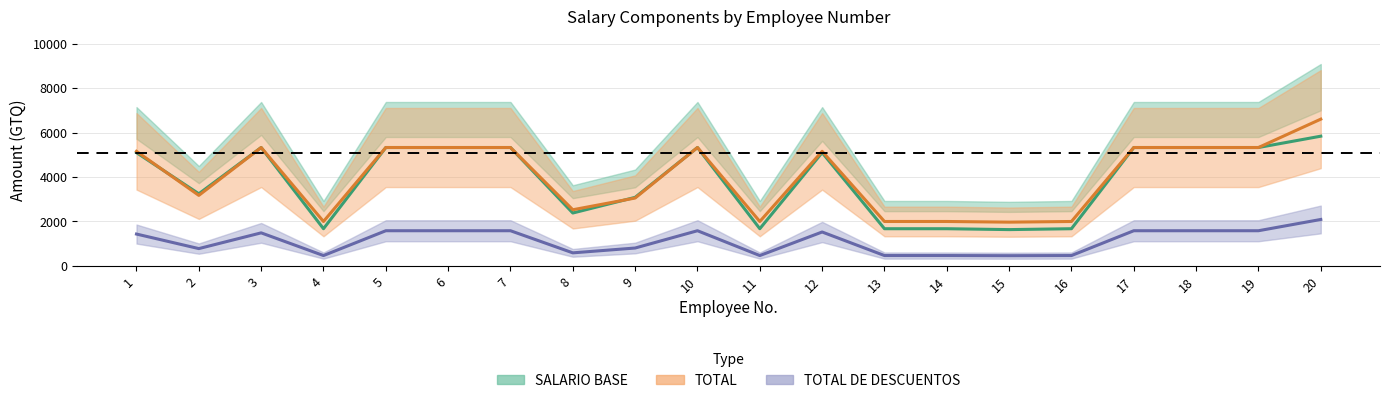

Rank the series by their maximum value, from highest to lowest.

TOTAL, SALARIO BASE, TOTAL DE DESCUENTOS